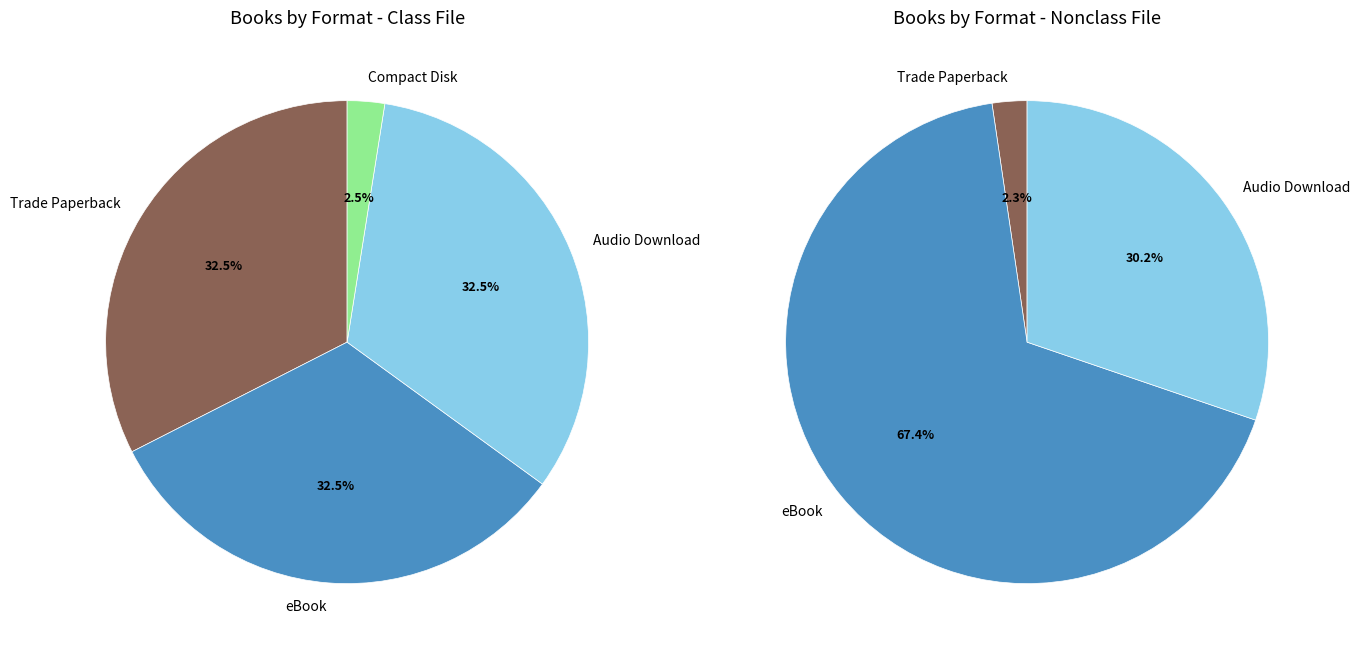

True or false: eBook accounts for 19% of the total.

False